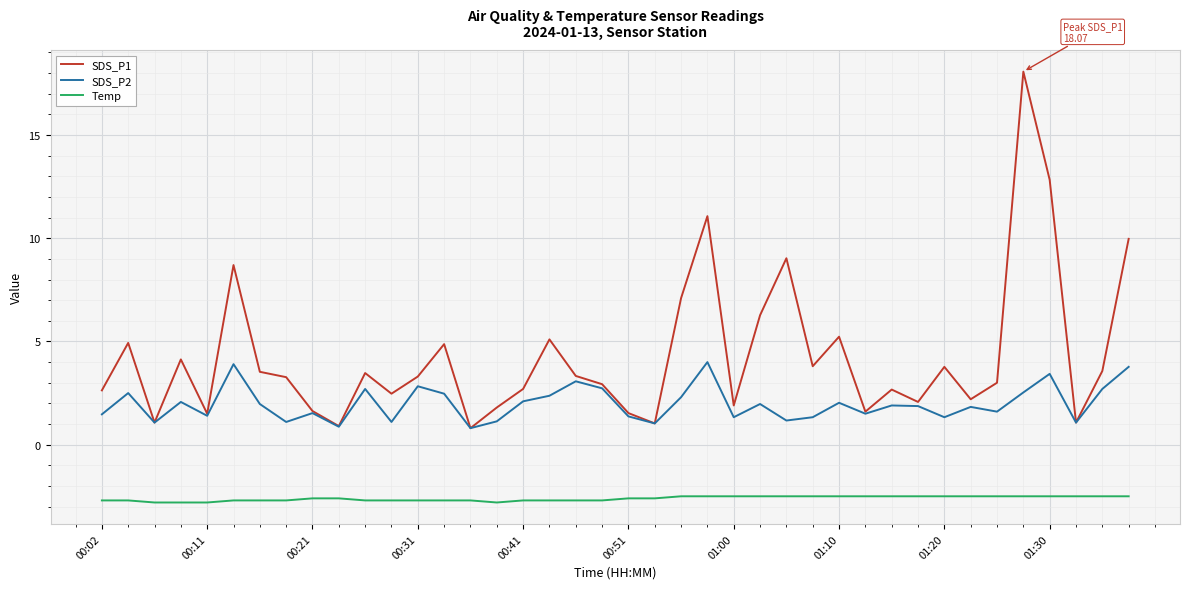

List the series in order of their peak value, lowest first.

Temp, SDS_P2, SDS_P1